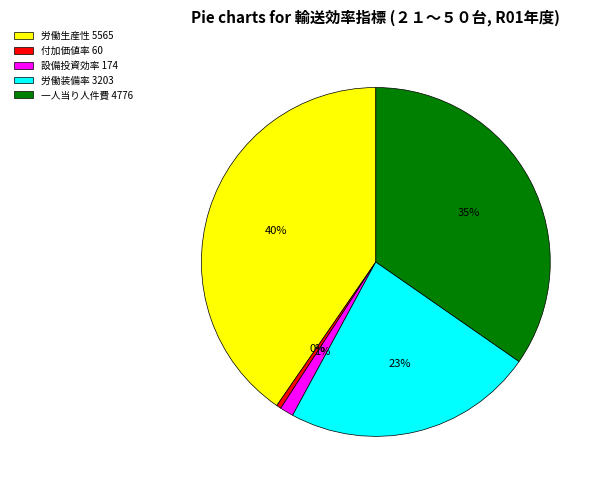

To the nearest percent, what is the difference between the largest and smallest slice percentages?

40%